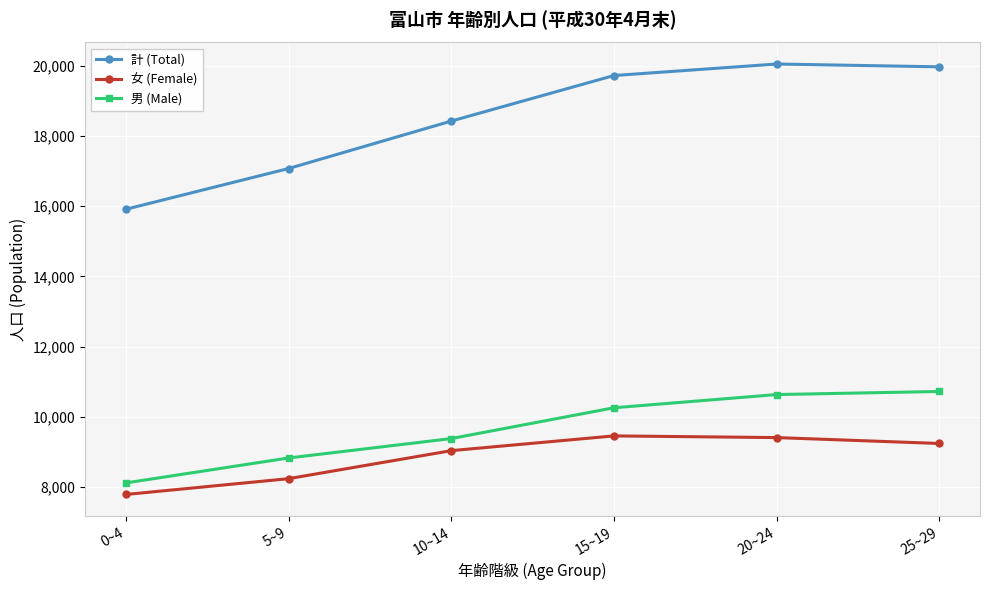

True or false: 女 (Female) has more than 1 interior local peaks.

False